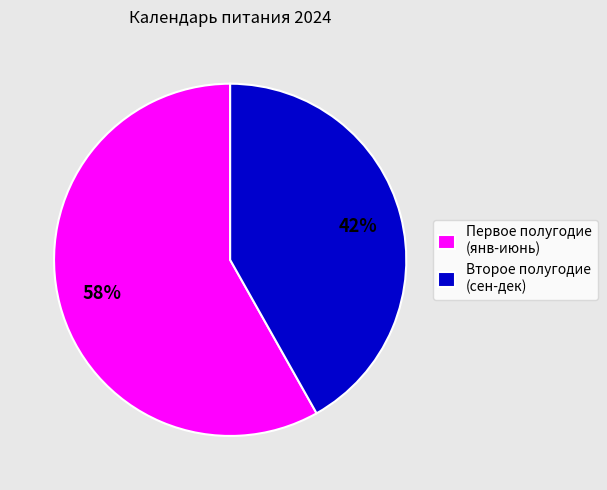

Which slice is the largest?

Первое полугодие (янв-июнь)